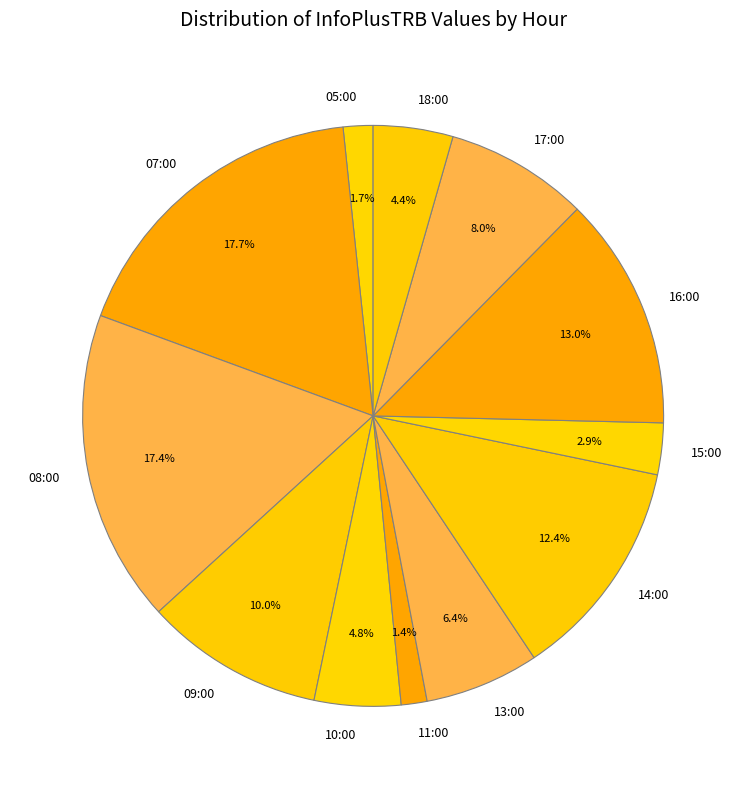

Approximately how many times larger is the value at 14:00 compared to 10:00?

2.6